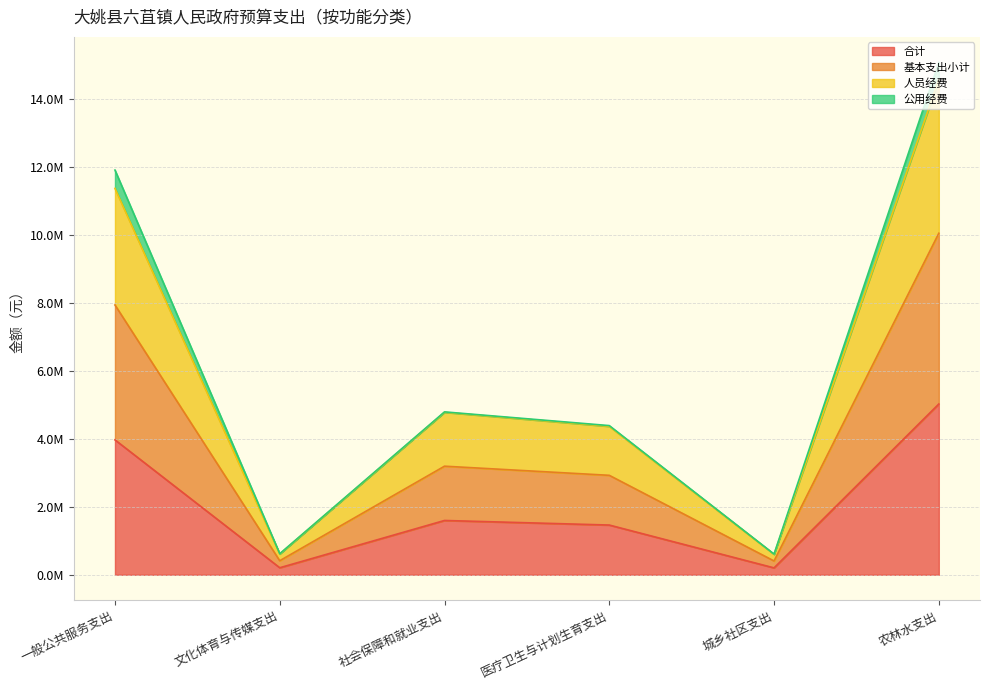

What is the label of the 4th point from the right?

社会保障和就业支出